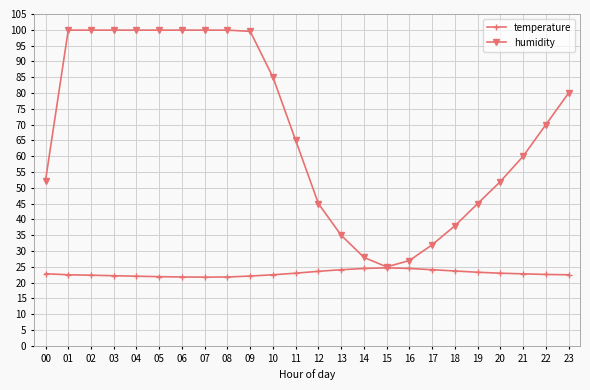

Does the chart have visible grid lines?

Yes